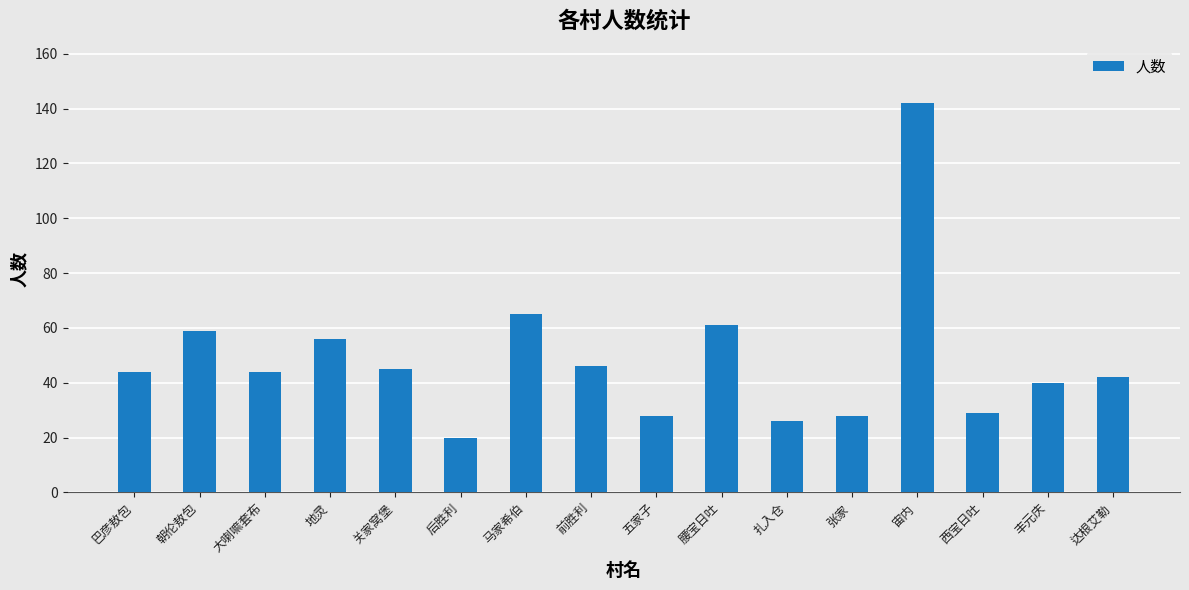

The chart shows a value of 61 at 腰宝日吐. True or false?

True